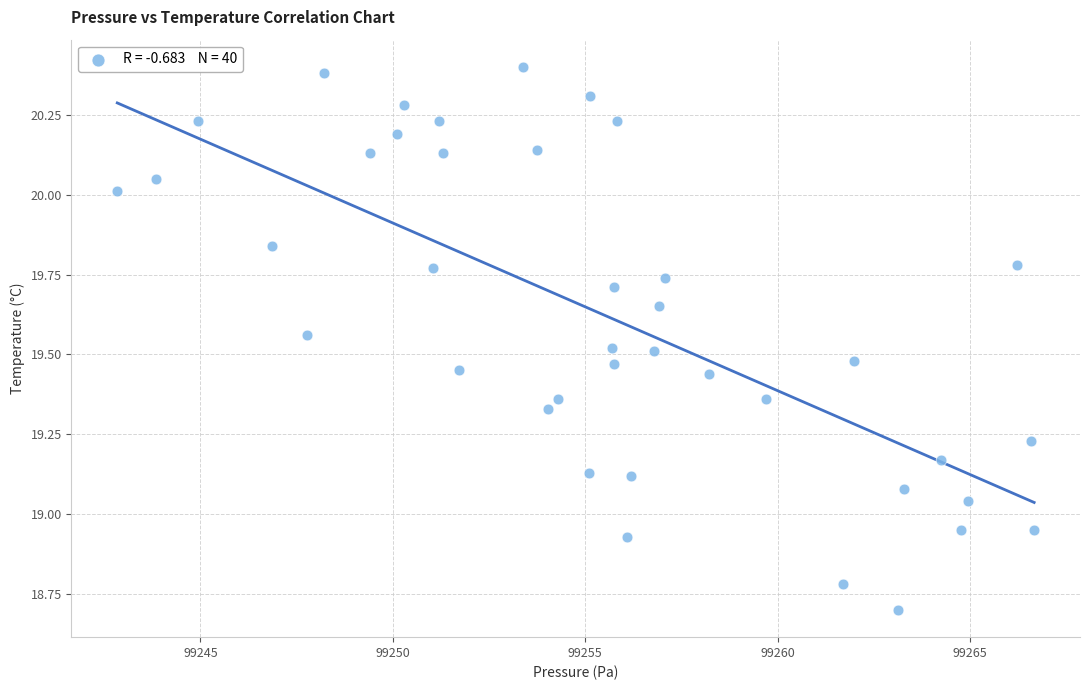

What is the range of Y values (max minus min)?

1.7